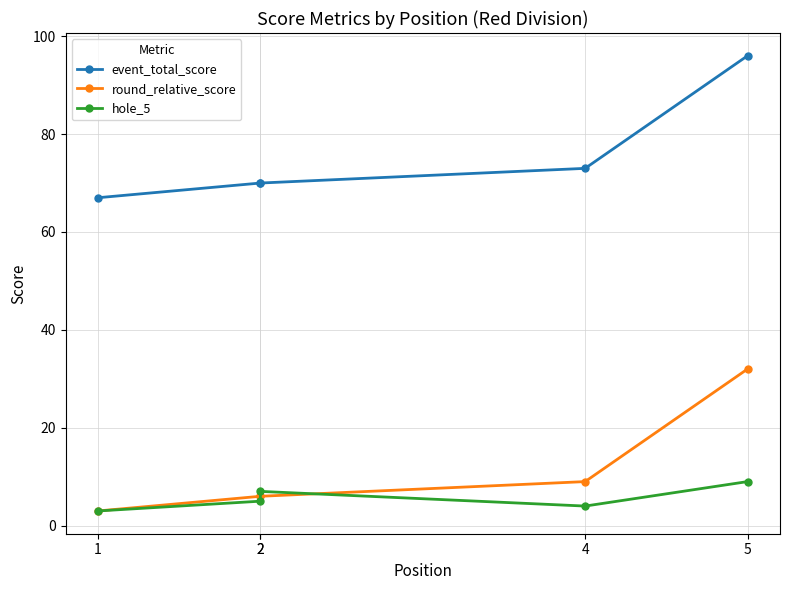

True or false: hole_5 has more than 2 points higher than both neighbors.

False